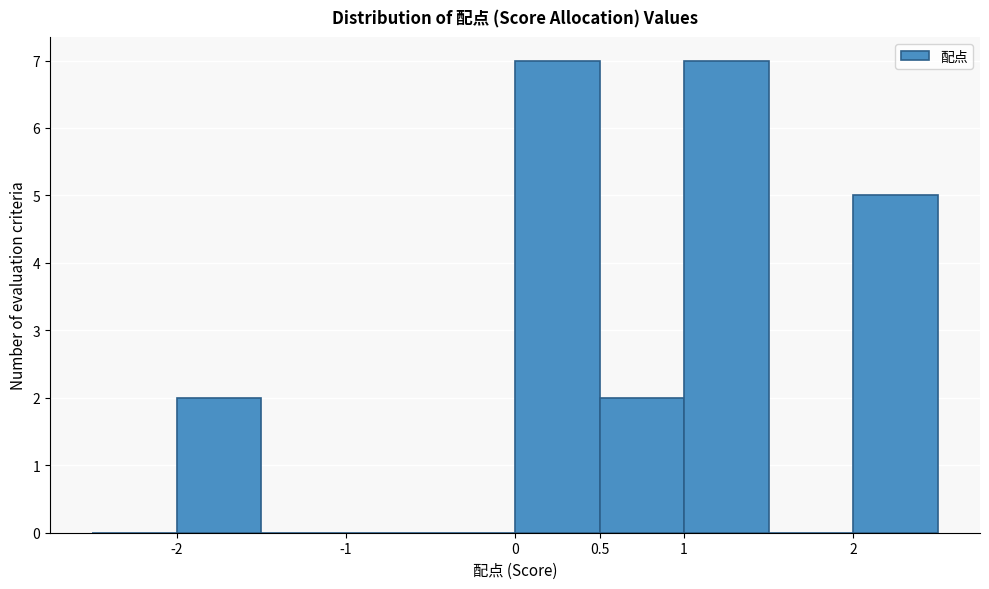

Reading left to right, transcribe this chart: for each bar, give the range it covers on the x-axis and its height. The values are not printed on the chart, so give them approximately, as read against the axis.

-2.5 to -2.0: 0
-2.0 to -1.5: 2
-1.5 to -1.0: 0
-1.0 to -0.5: 0
-0.5 to 0.0: 0
0.0 to 0.5: 7
0.5 to 1.0: 2
1.0 to 1.5: 7
1.5 to 2.0: 0
2.0 to 2.5: 5